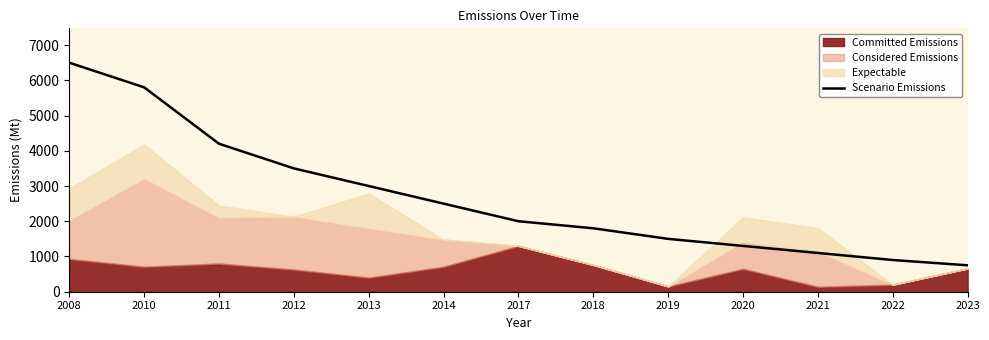

At which label does the data first exceed 2000?

2008